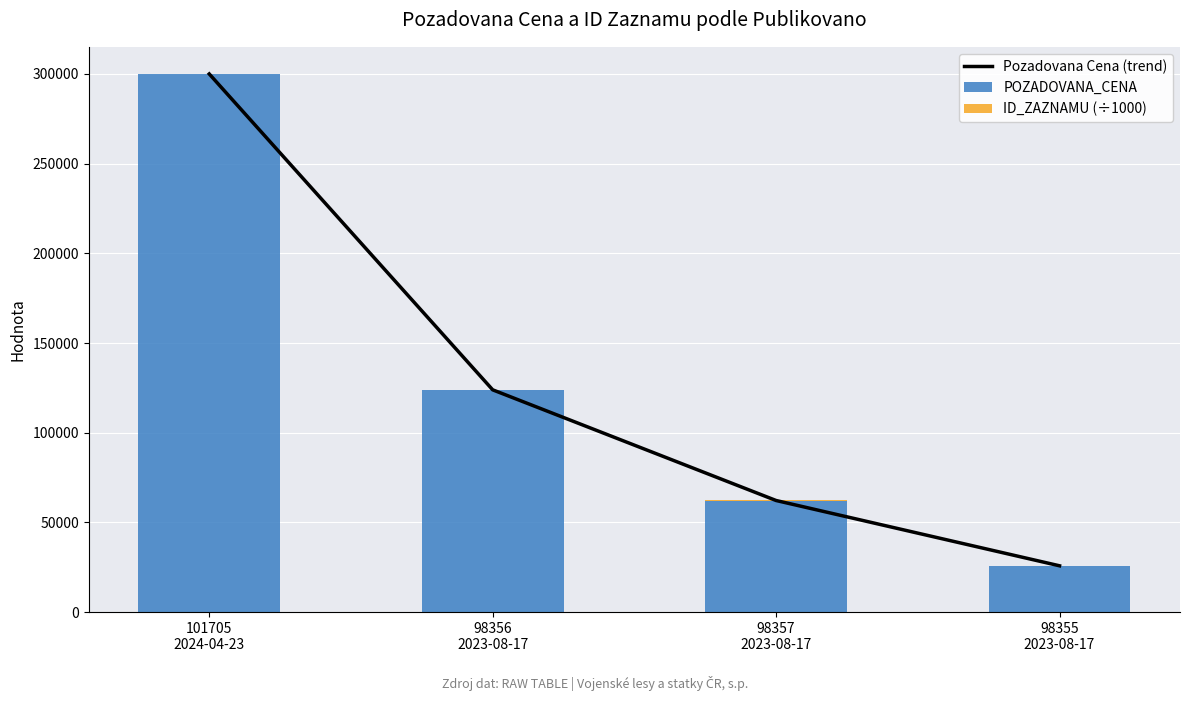

Does the chart contain any negative values?

No